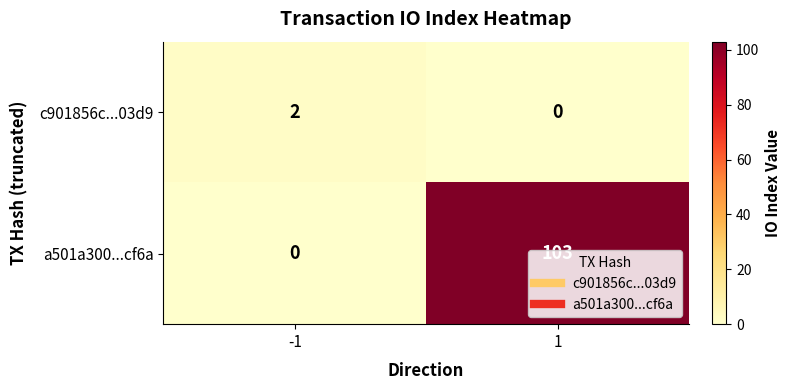

What is the total value across all series at 1?

103